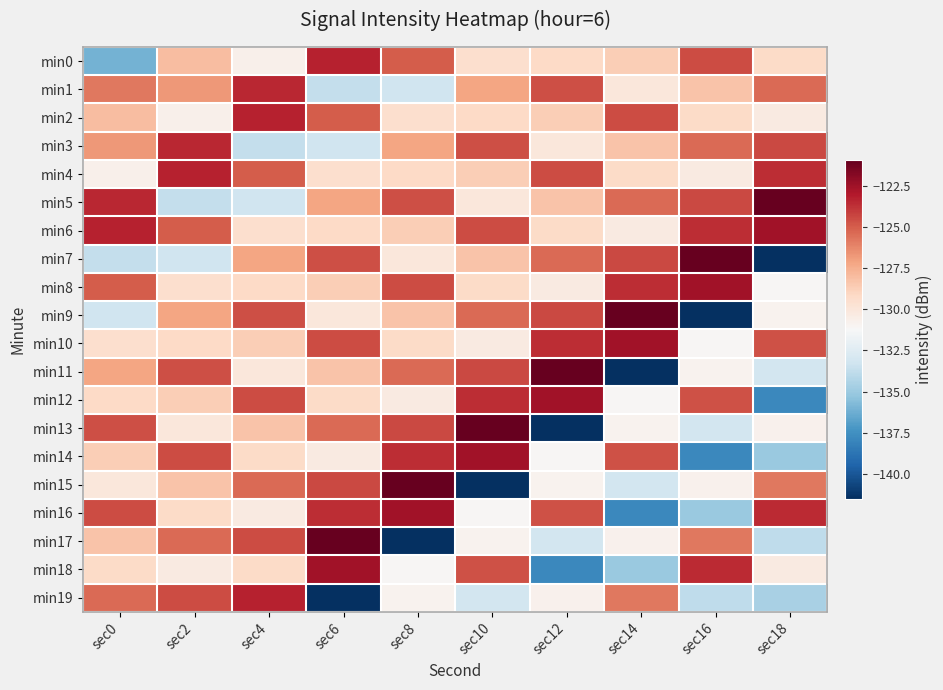

How many distinct data groups are displayed?

20